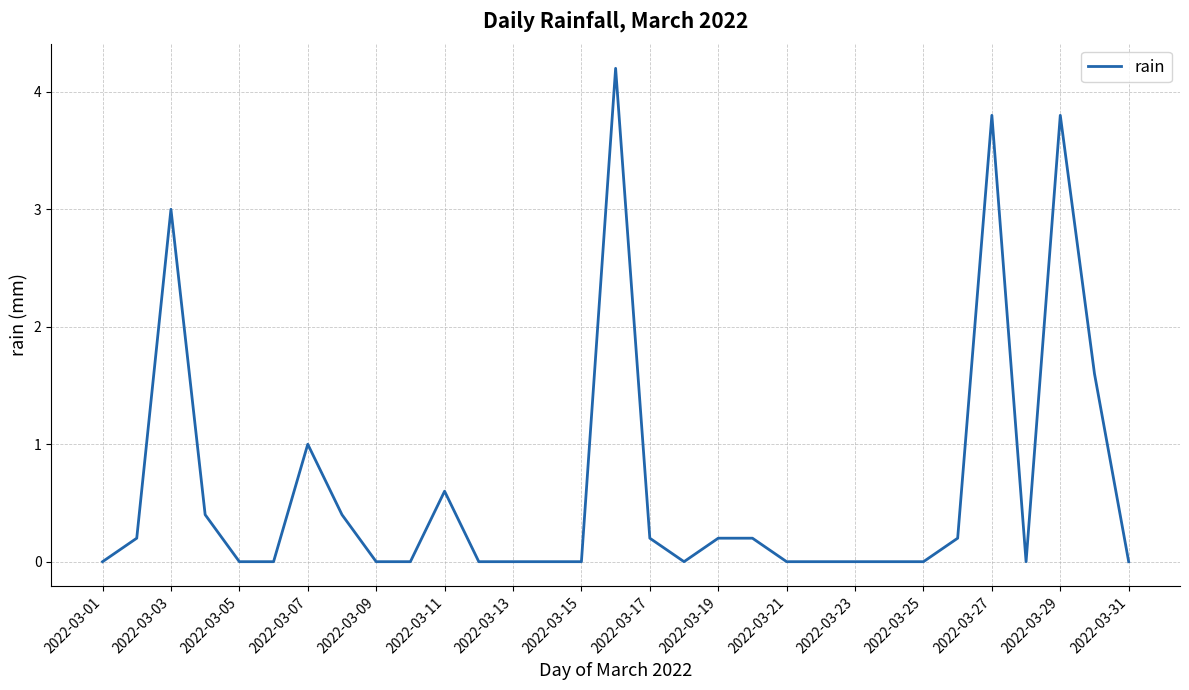

What is the maximum value shown in the chart?

4.2